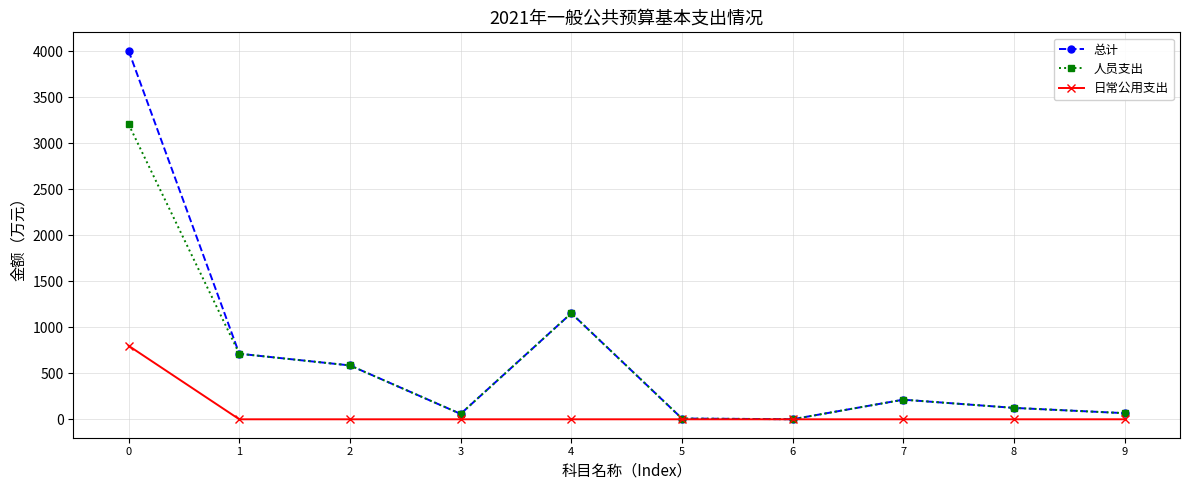

What are all the series names shown in the legend?

总计, 人员支出, 日常公用支出